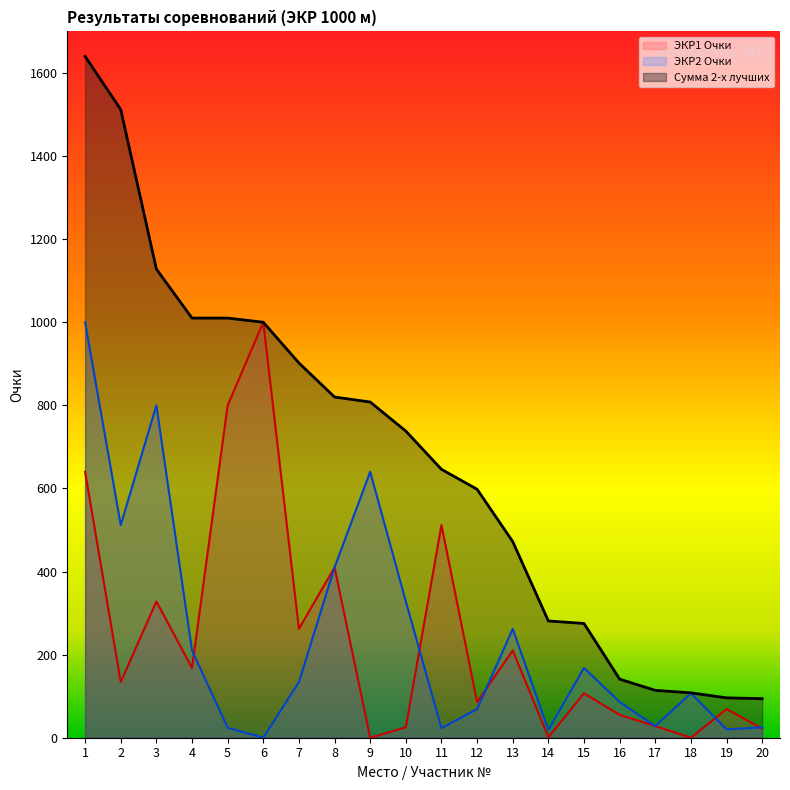

What is the difference between the maximum and second lowest values in the ЭКР2 Очки series?

981